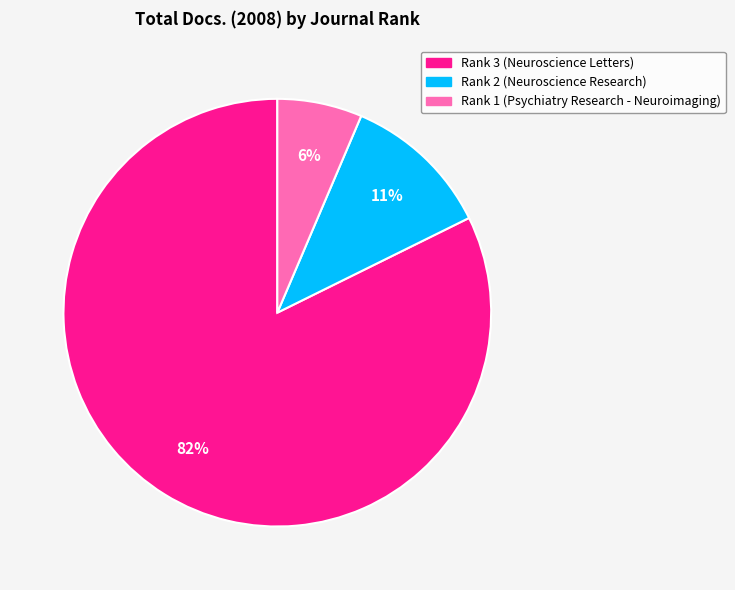

Between Rank 1 (Psychiatry Research - Neuroimaging) and Rank 3 (Neuroscience Letters), which is larger?

Rank 3 (Neuroscience Letters)